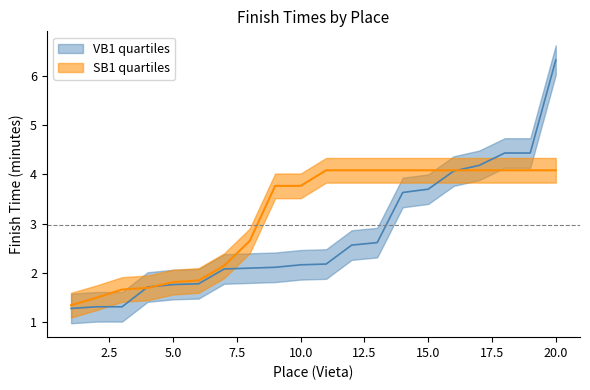

True or false: SB1 finish (min) has more than 0 interior local peaks.

False